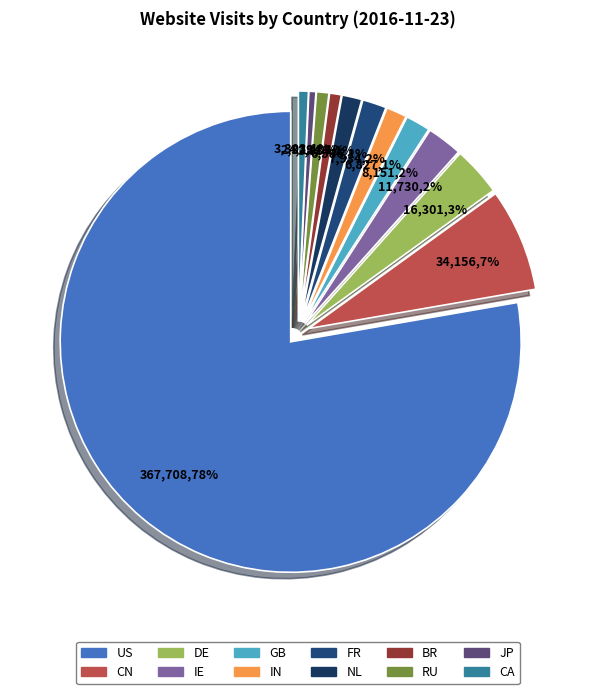

Rank the categories by value from highest to lowest.

US, CN, DE, IE, GB, FR, IN, NL, RU, BR, CA, JP